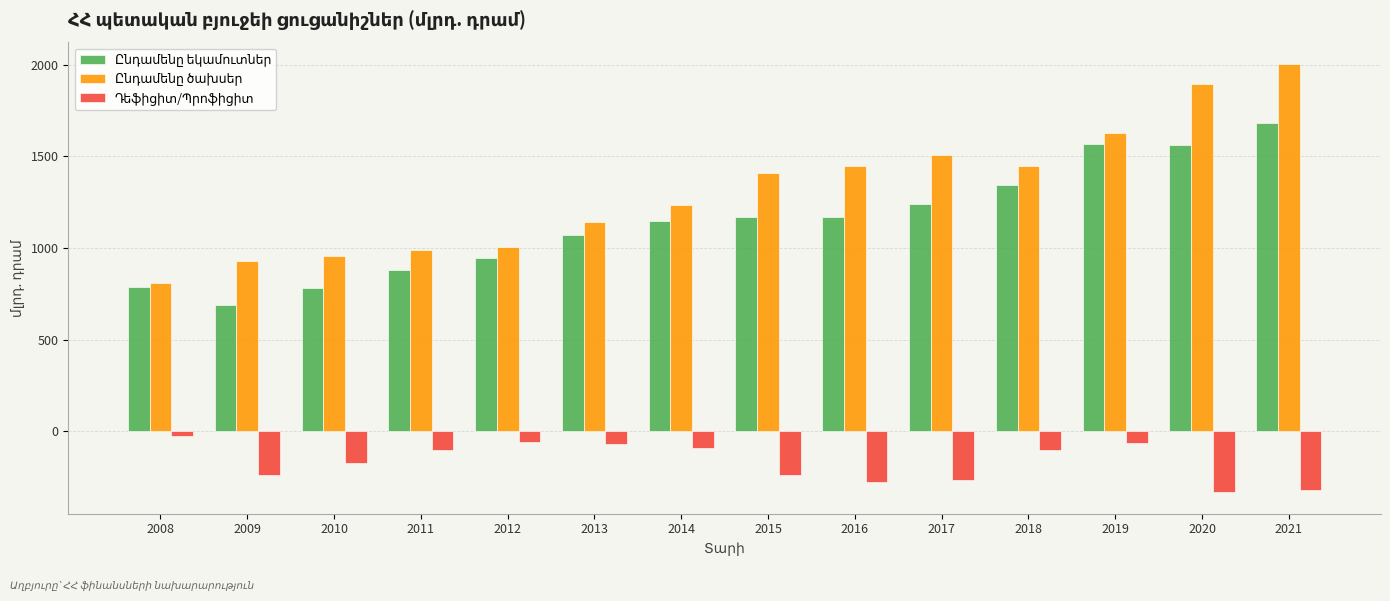

Does the chart contain any negative values?

Yes